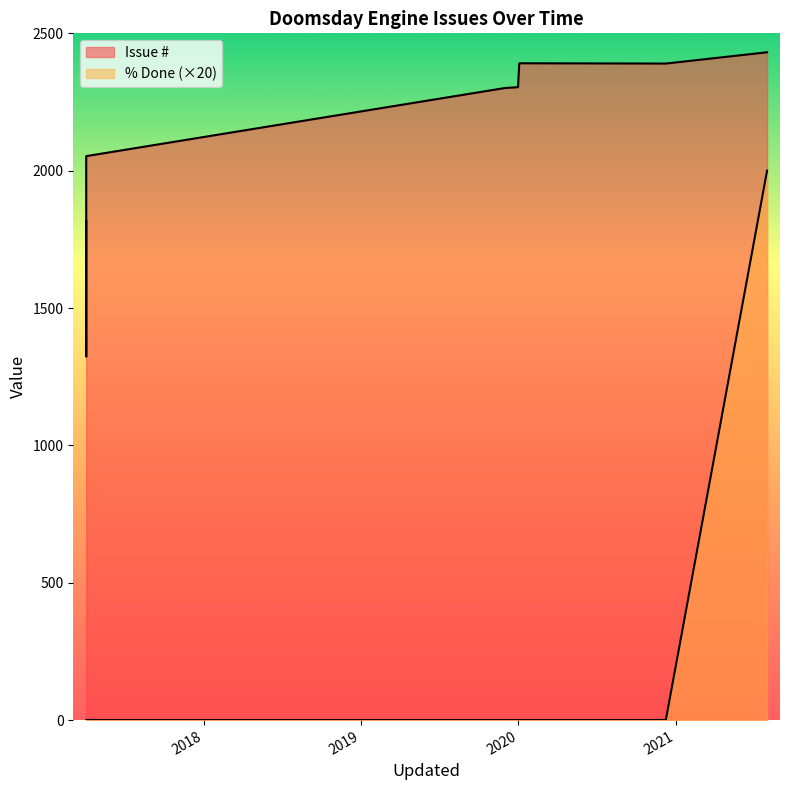

Which category has the lowest value across all series?

2019-12-31